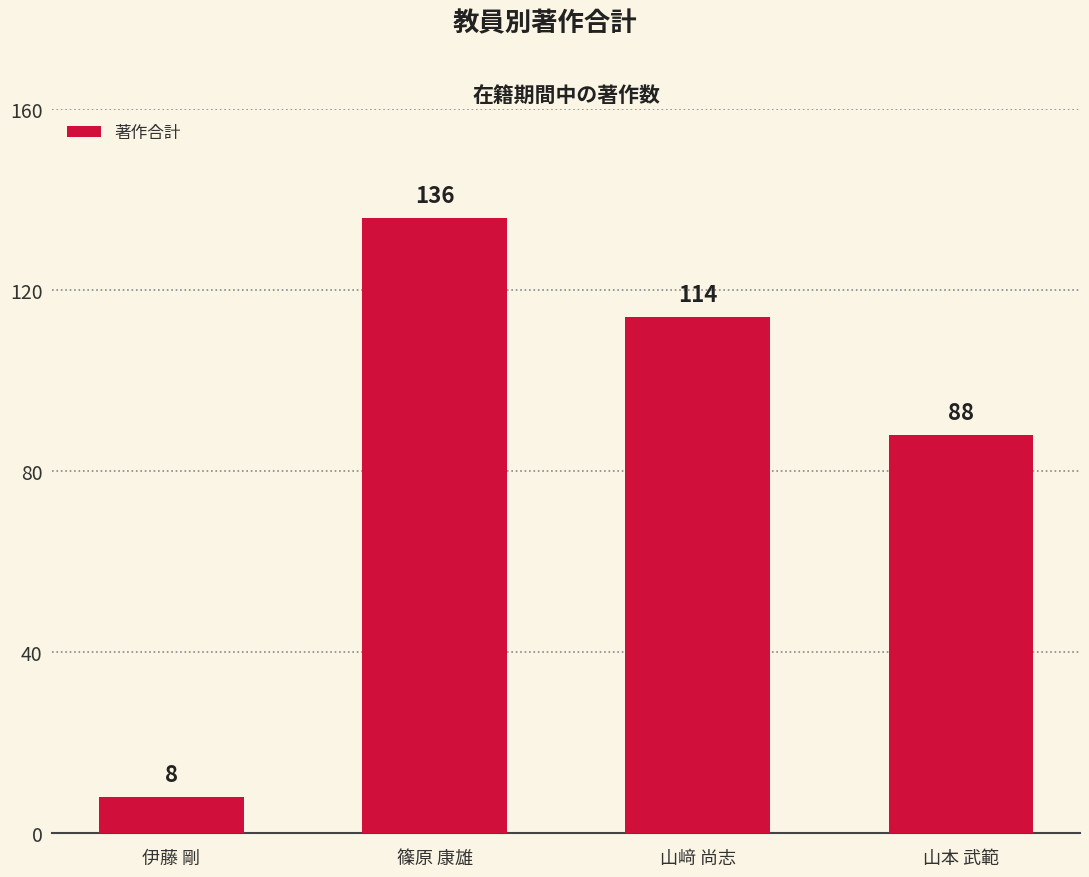

Is it true that the value at 伊藤 剛 is 8?

True